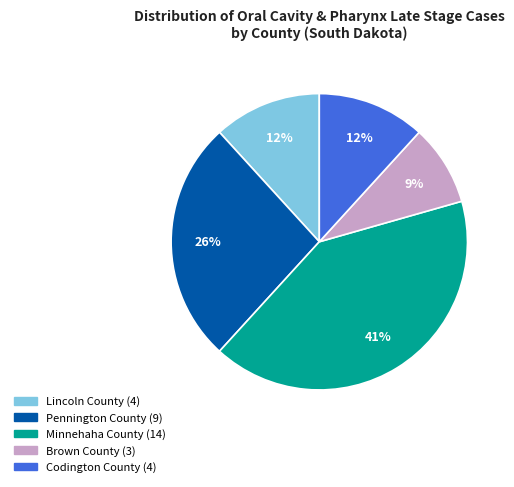

Combined, do Lincoln County and Brown County account for over 50%?

No